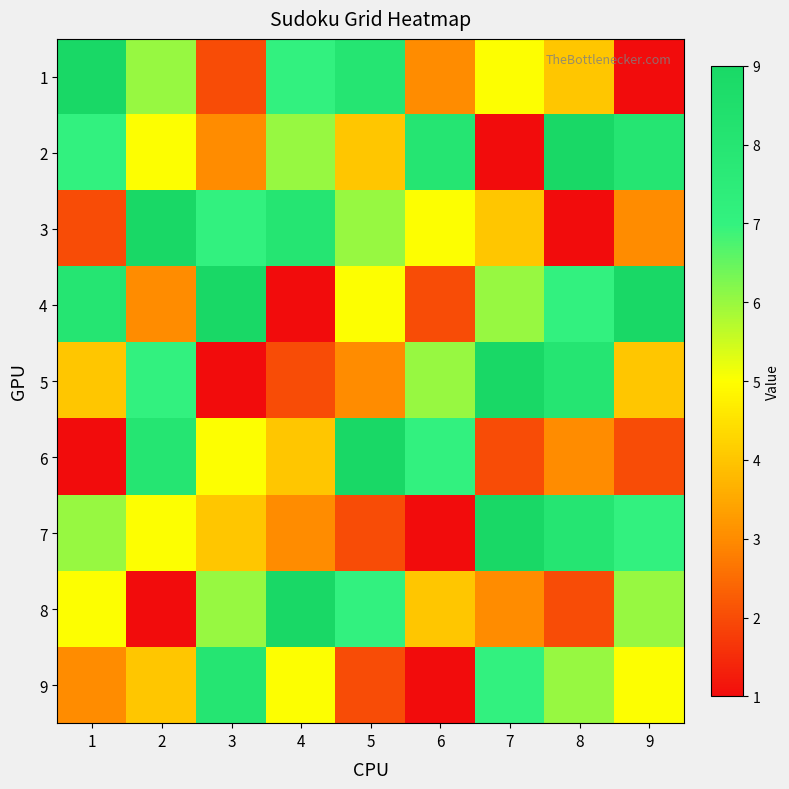

Which series has the widest spread of values?

1